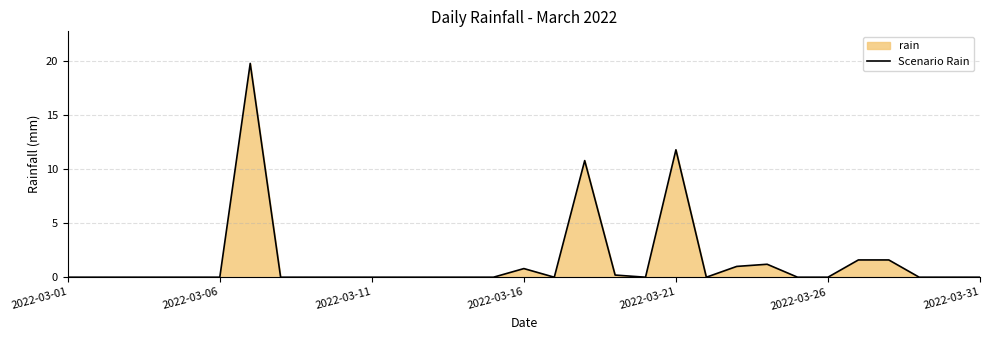

What is the label of the 1st point from the left?

2022-03-01